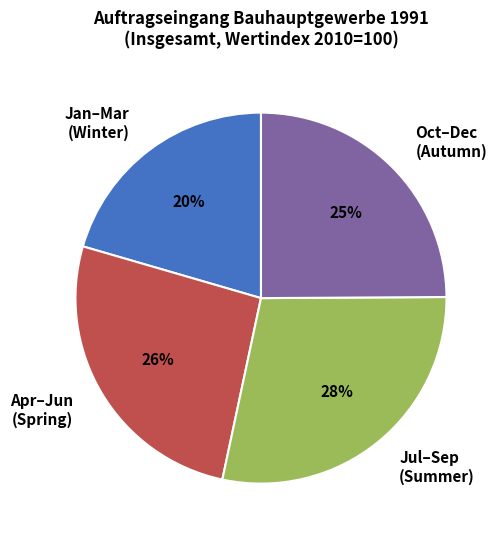

Combined, do Jul–Sep (Summer) and Apr–Jun (Spring) account for over 50%?

Yes